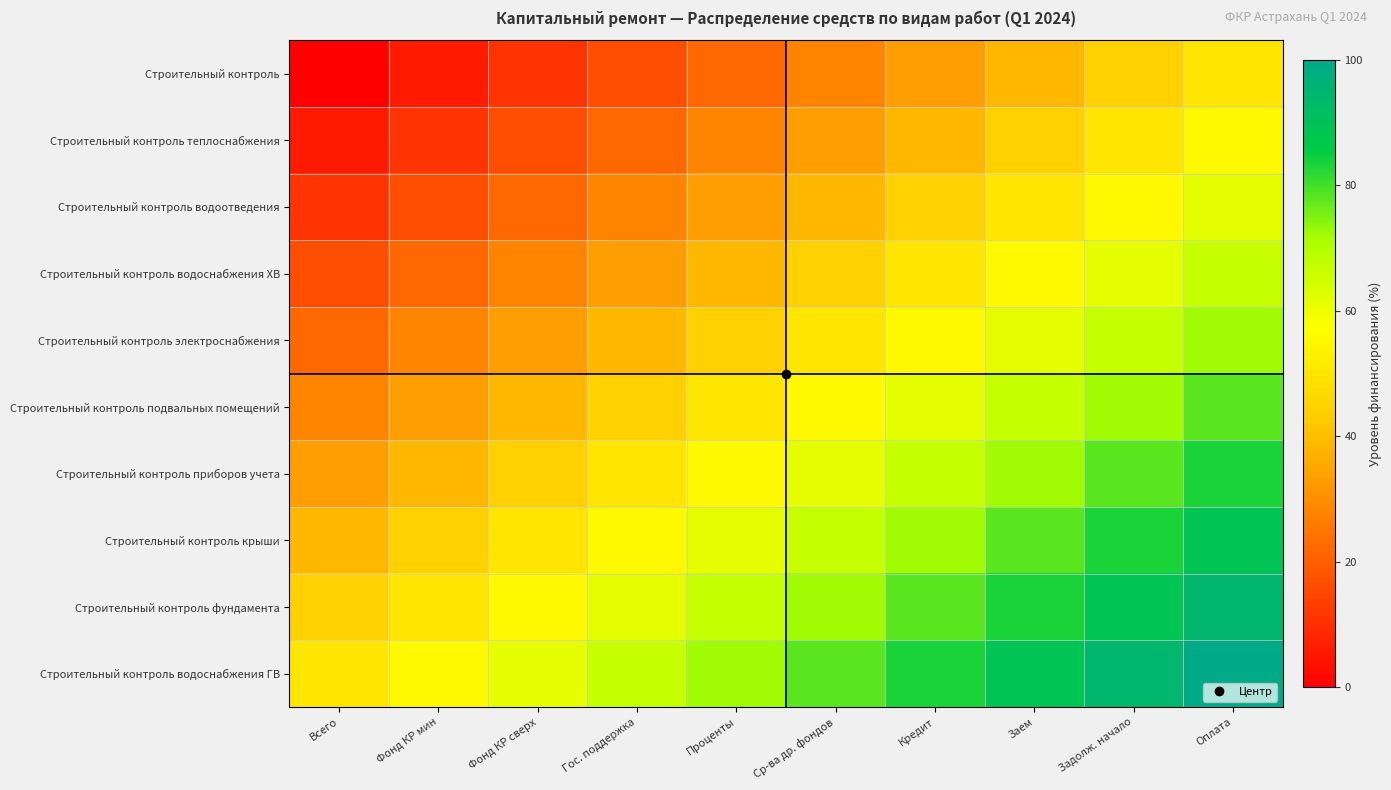

List the series in order of their peak value, lowest first.

Строительный контроль, Строительный контроль теплоснабжения, Строительный контроль водоотведения, Строительный контроль водоснабжения ХВ, Строительный контроль электроснабжения, Строительный контроль подвальных помещений, Строительный контроль приборов учета, Строительный контроль крыши, Строительный контроль фундамента, Строительный контроль водоснабжения ГВ